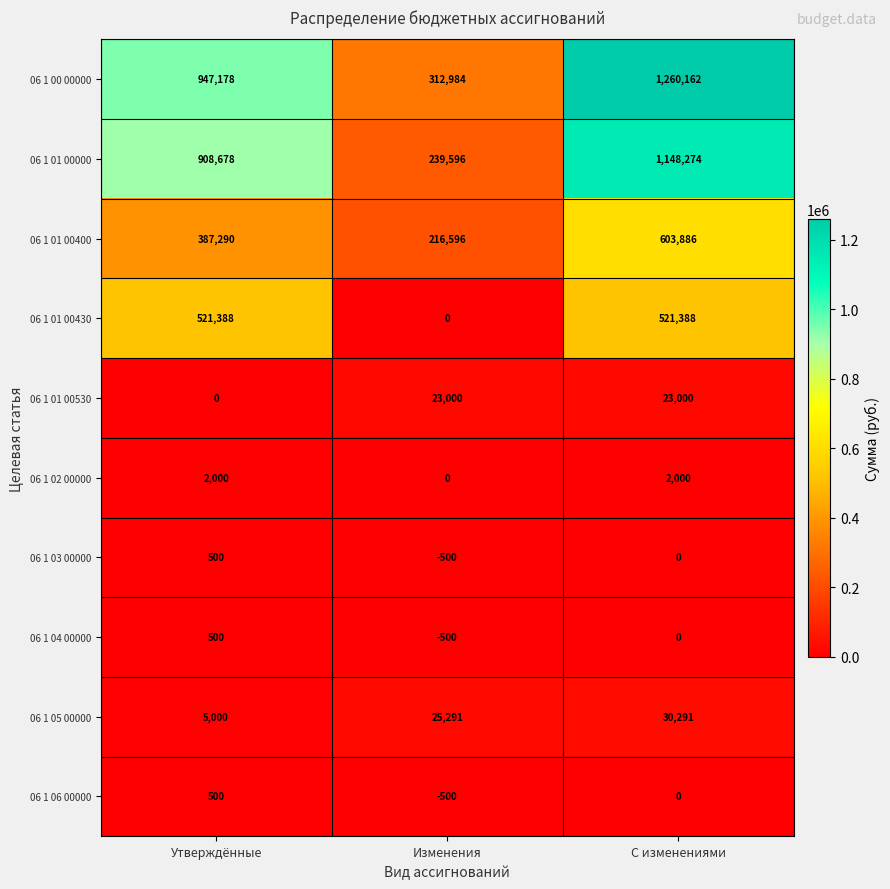

What is the difference between the maximum and minimum values in the 06 1 01 00430 series?

521388